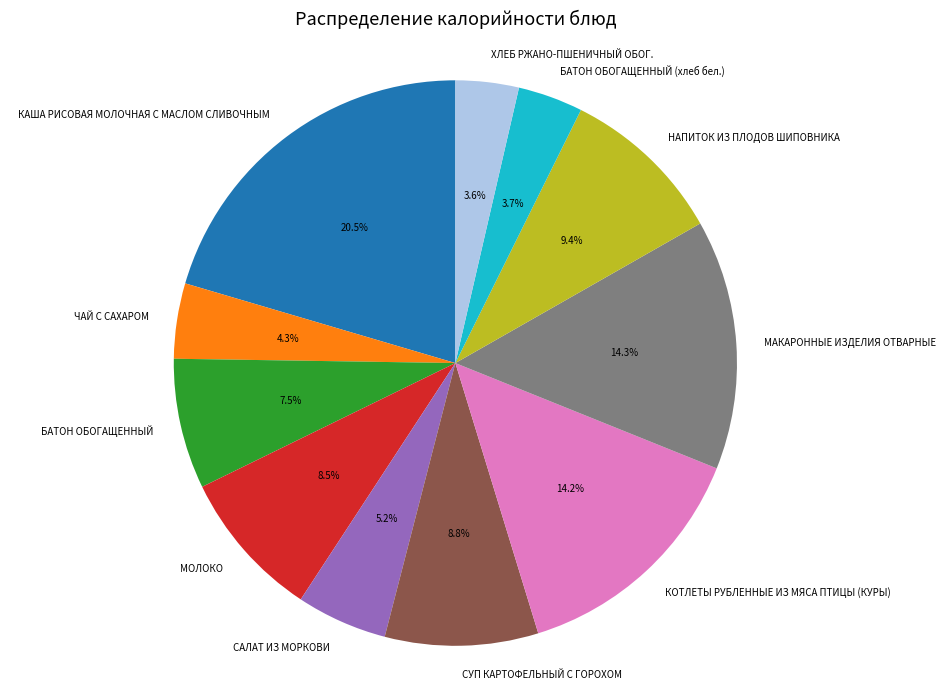

What percentage do СУП КАРТОФЕЛЬНЫЙ С ГОРОХОМ and ЧАЙ С САХАРОМ together represent?

13.1%